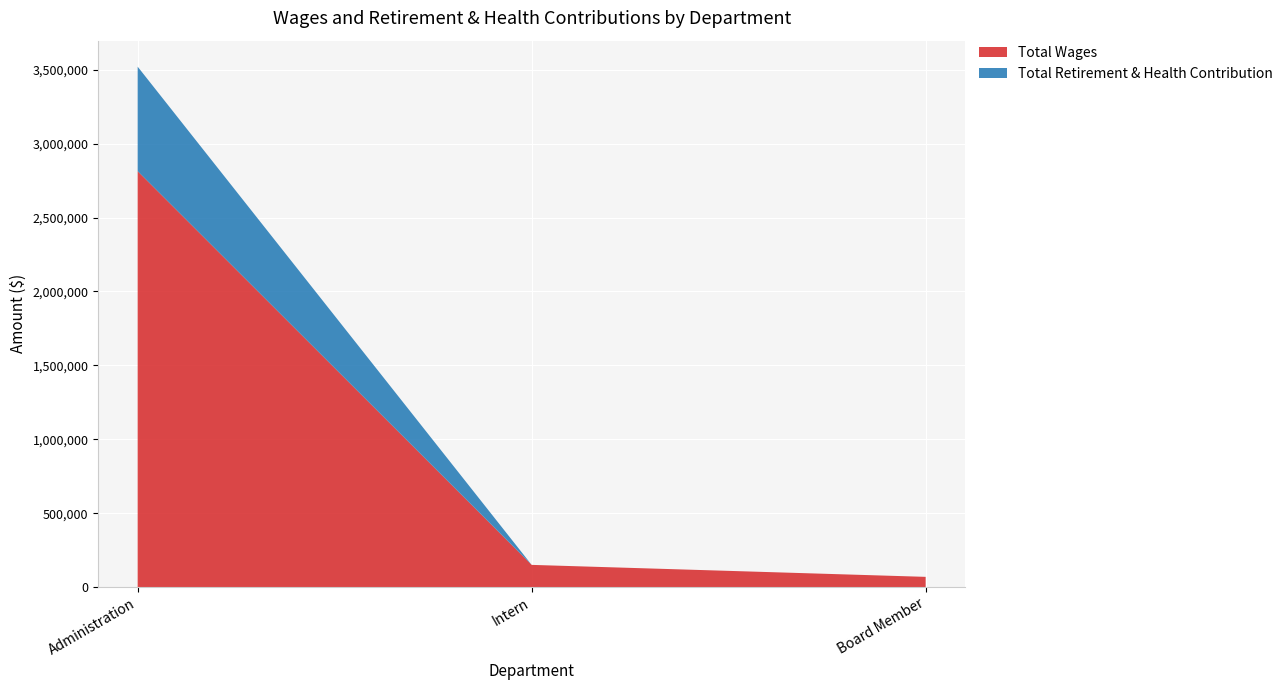

Reading left to right, list all the values displayed in this chart.

Total Wages: Administration=2813959	Intern=150318	Board Member=69307
Total Retirement & Health Contribution: Administration=706923	Intern=0	Board Member=0